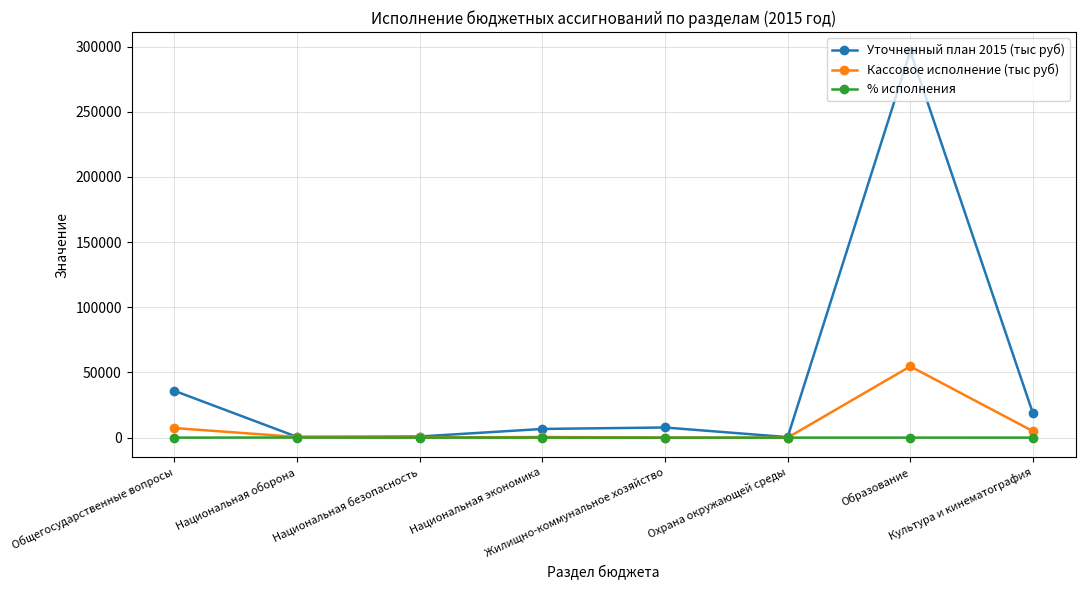

Which series has the largest total across all categories?

Уточненный план 2015 (тыс руб)